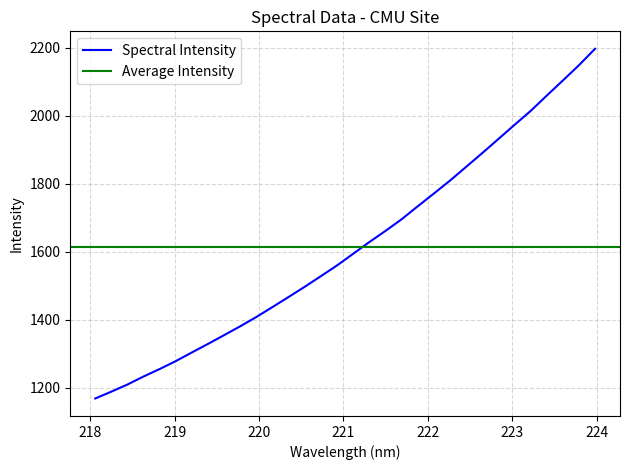

Is it true that the value at 220.9264 is 1560.8?

True